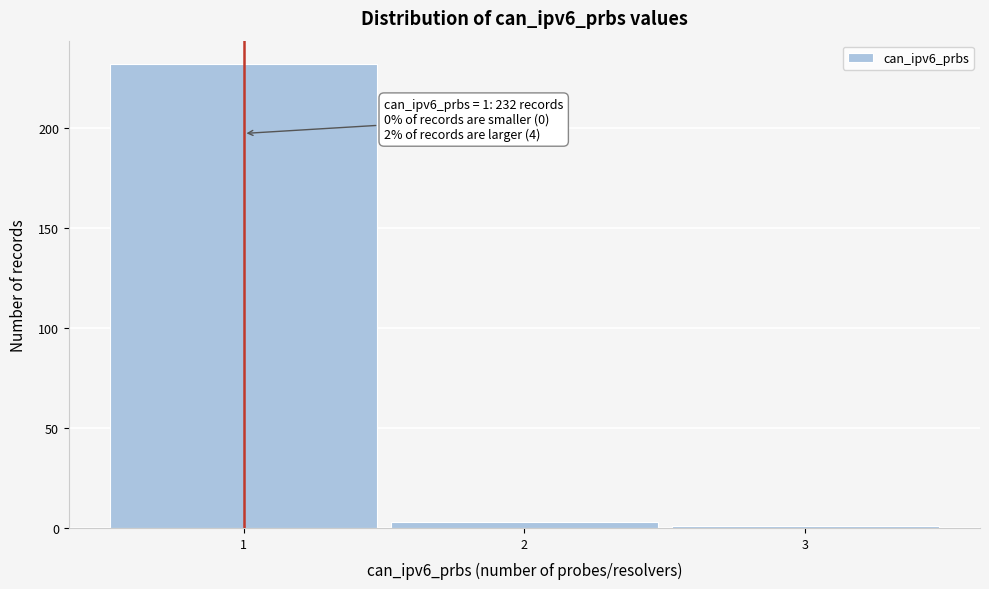

Over which range of the x-axis is the bar tallest?

0.5 to 1.5